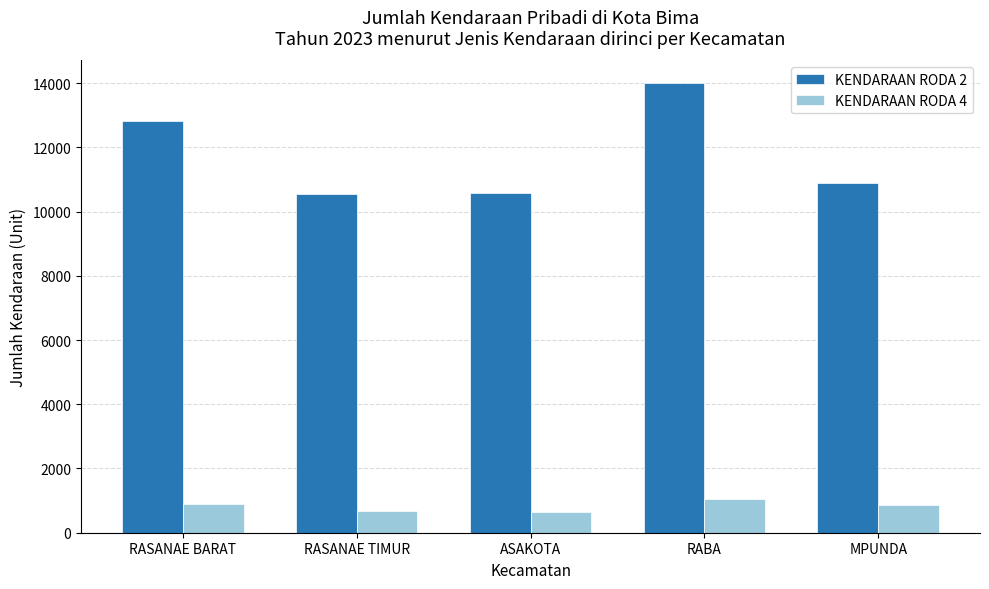

What is the difference between the highest and lowest values at MPUNDA?

10016